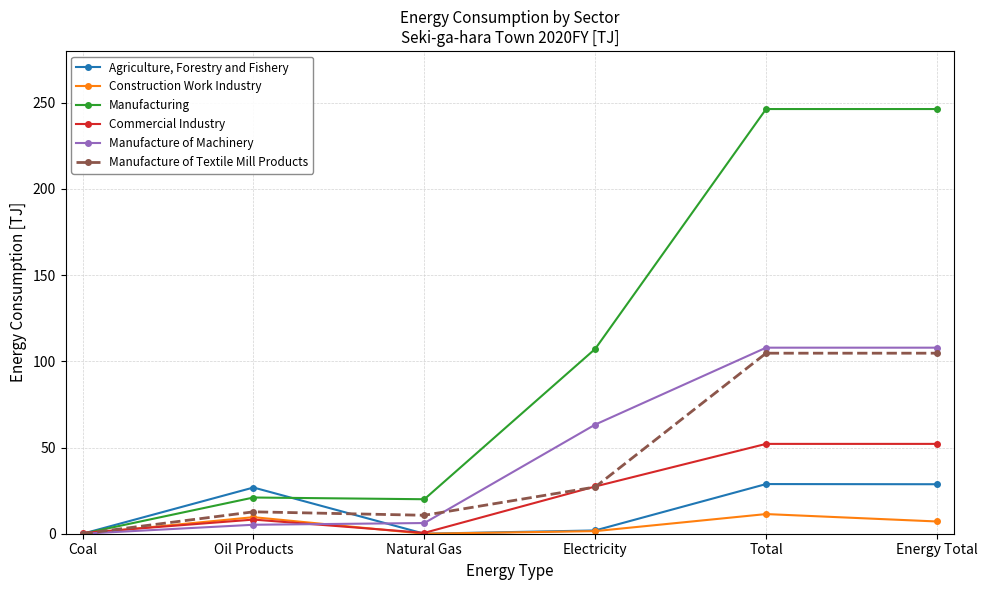

List the series in order of their peak value, highest first.

Manufacturing, Manufacture of Machinery, Manufacture of Textile Mill Products, Commercial Industry, Agriculture, Forestry and Fishery, Construction Work Industry